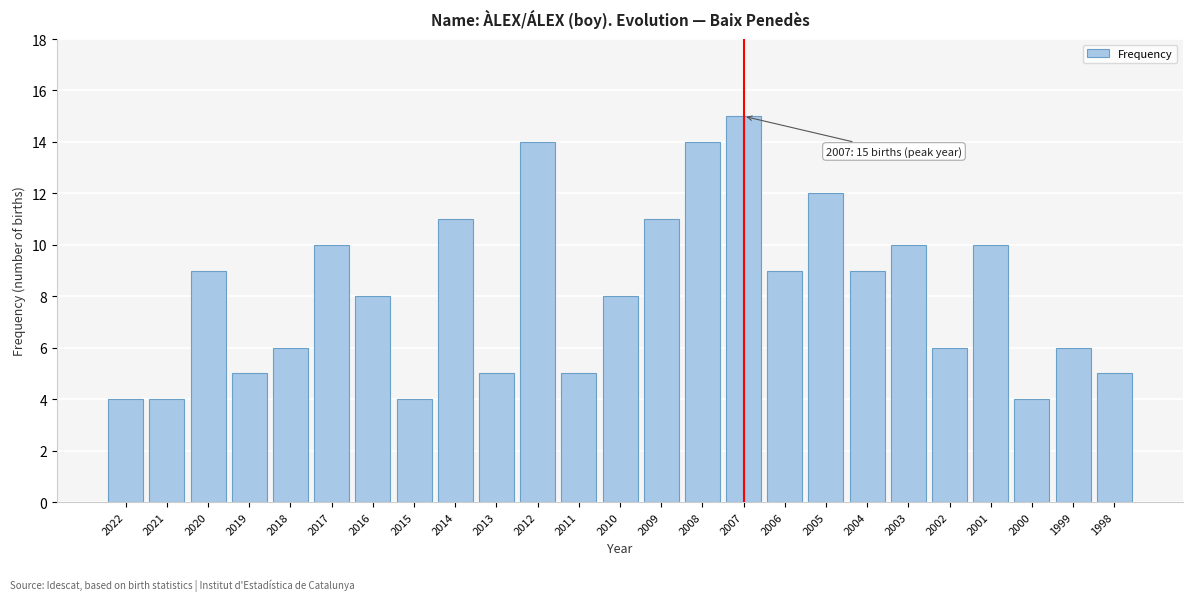

Reading left to right, list all the values displayed in this chart.

2022=4	2021=4	2020=9	2019=5	2018=6	2017=10	2016=8	2015=4	2014=11	2013=5	2012=14	2011=5	2010=8	2009=11	2008=14	2007=15	2006=9	2005=12	2004=9	2003=10	2002=6	2001=10	2000=4	1999=6	1998=5